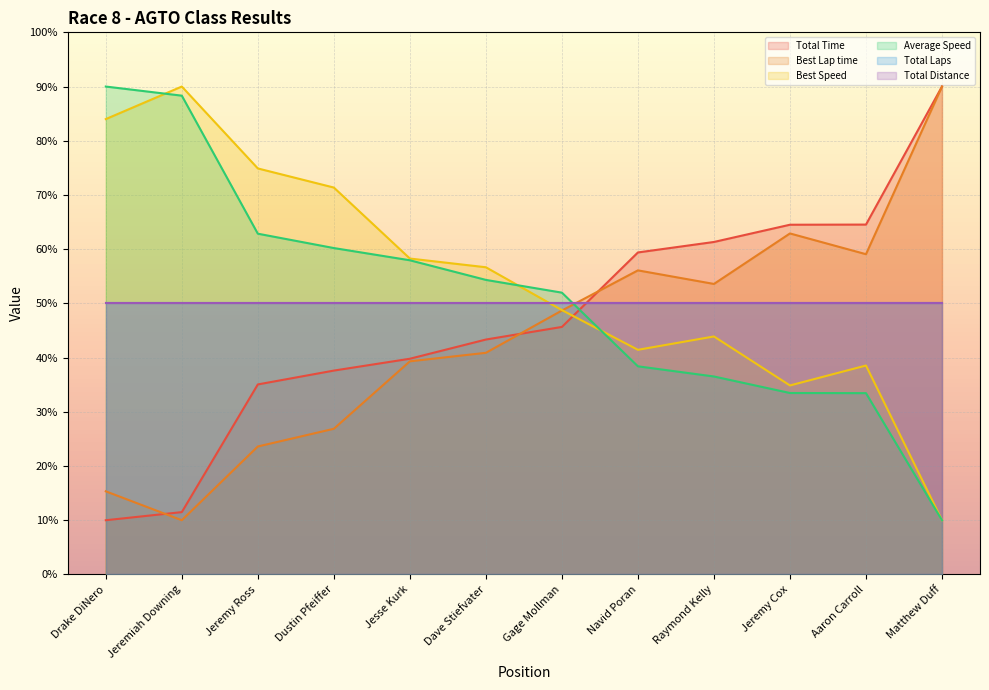

Rank the categories by Best Lap time value from highest to lowest.

Matthew Duff, Jeremy Cox, Aaron Carroll, Navid Poran, Raymond Kelly, Gage Mollman, Dave Stiefvater, Jesse Kurk, Dustin Pfeiffer, Jeremy Ross, Drake DiNero, Jeremiah Downing